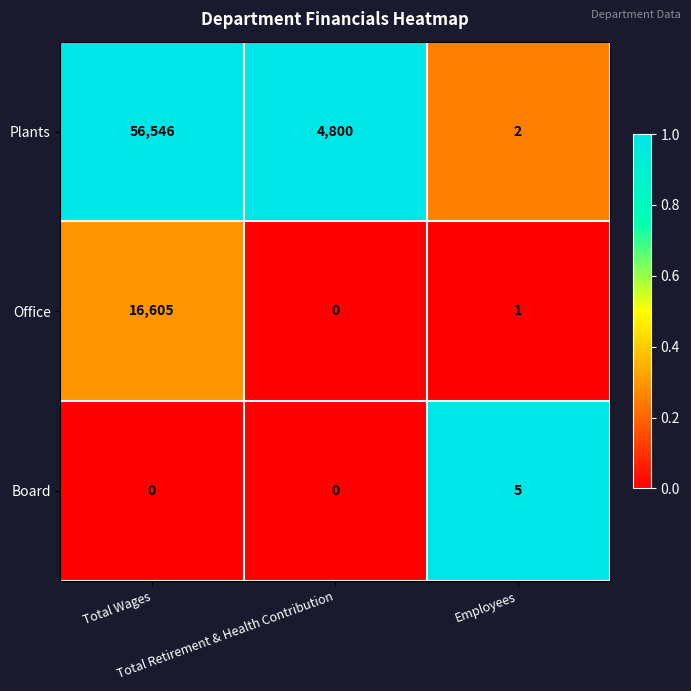

How many values in the Office series are below 1?

1